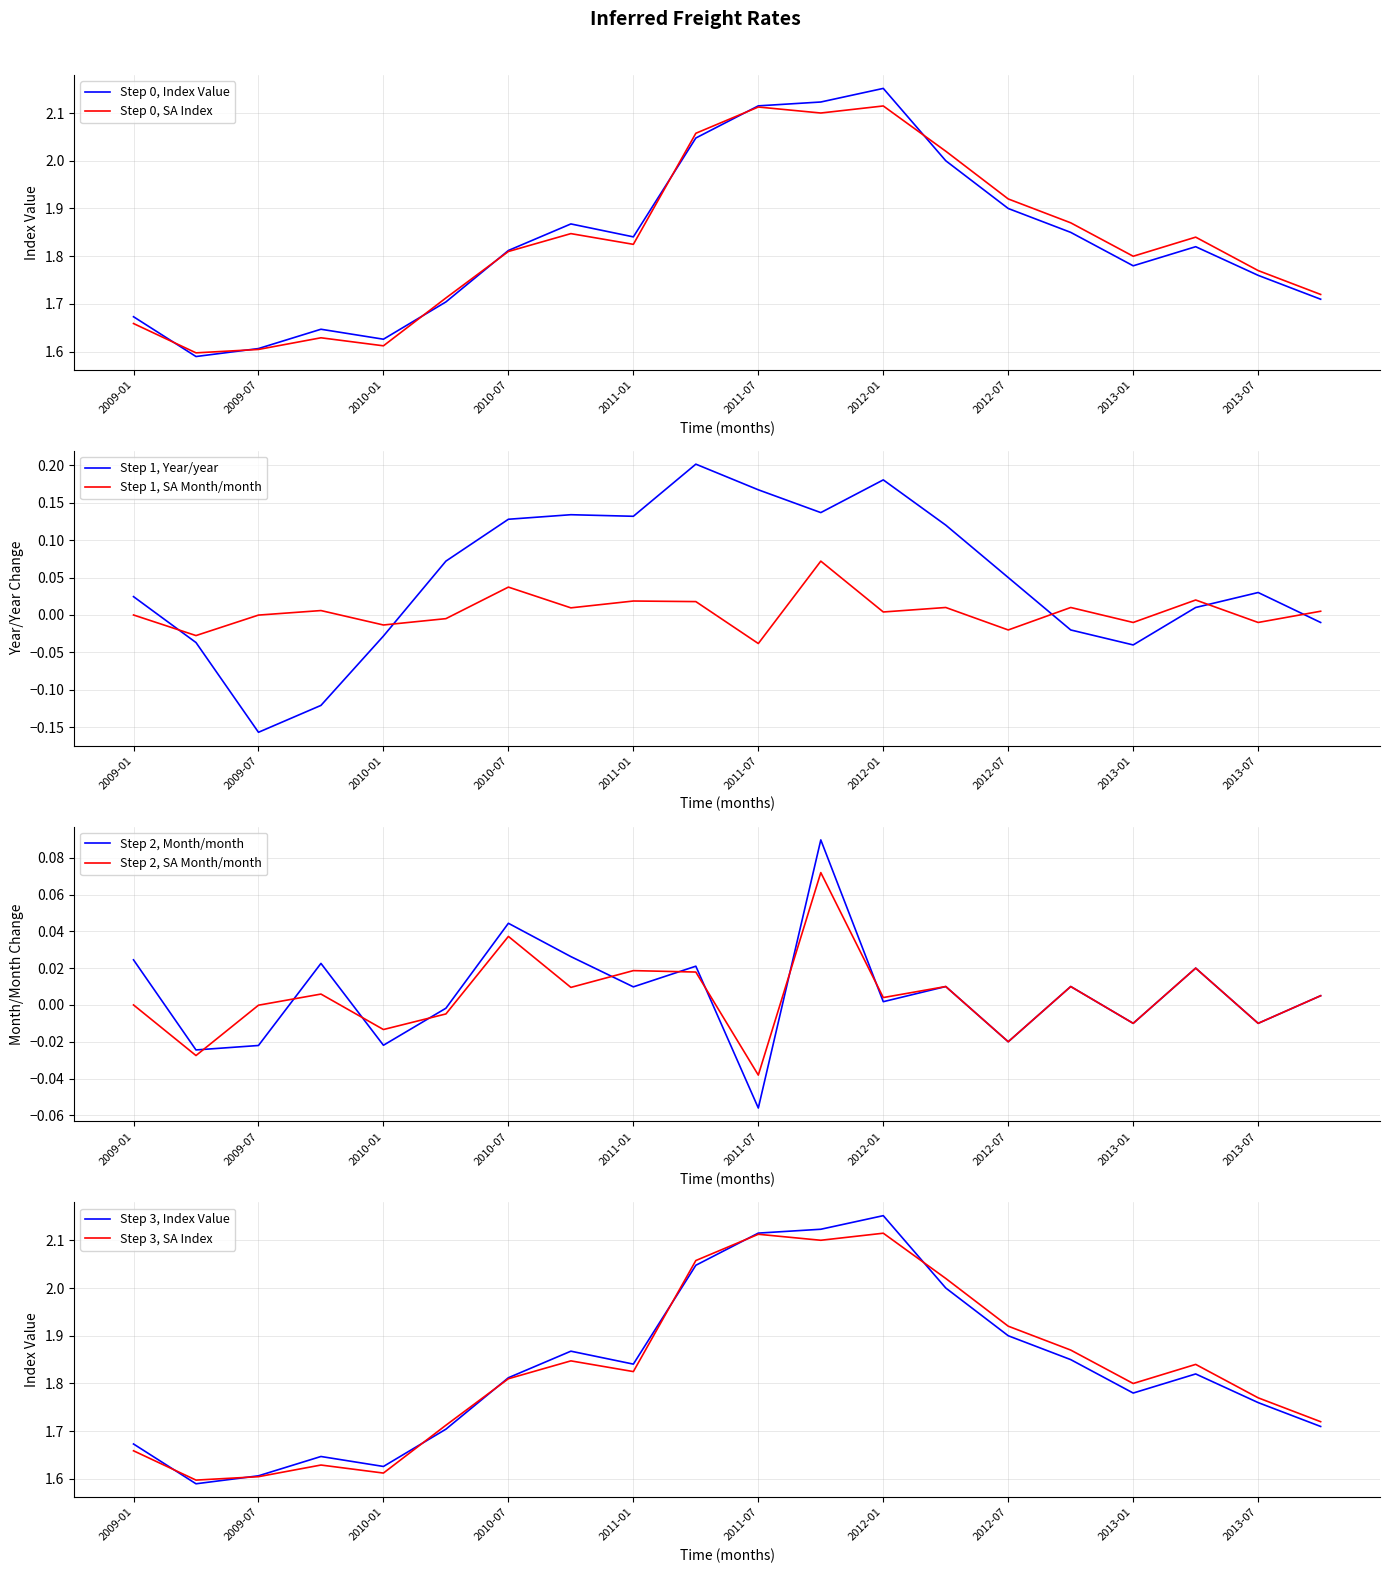

Where is SA Index nearest to the value 1?

2009-04